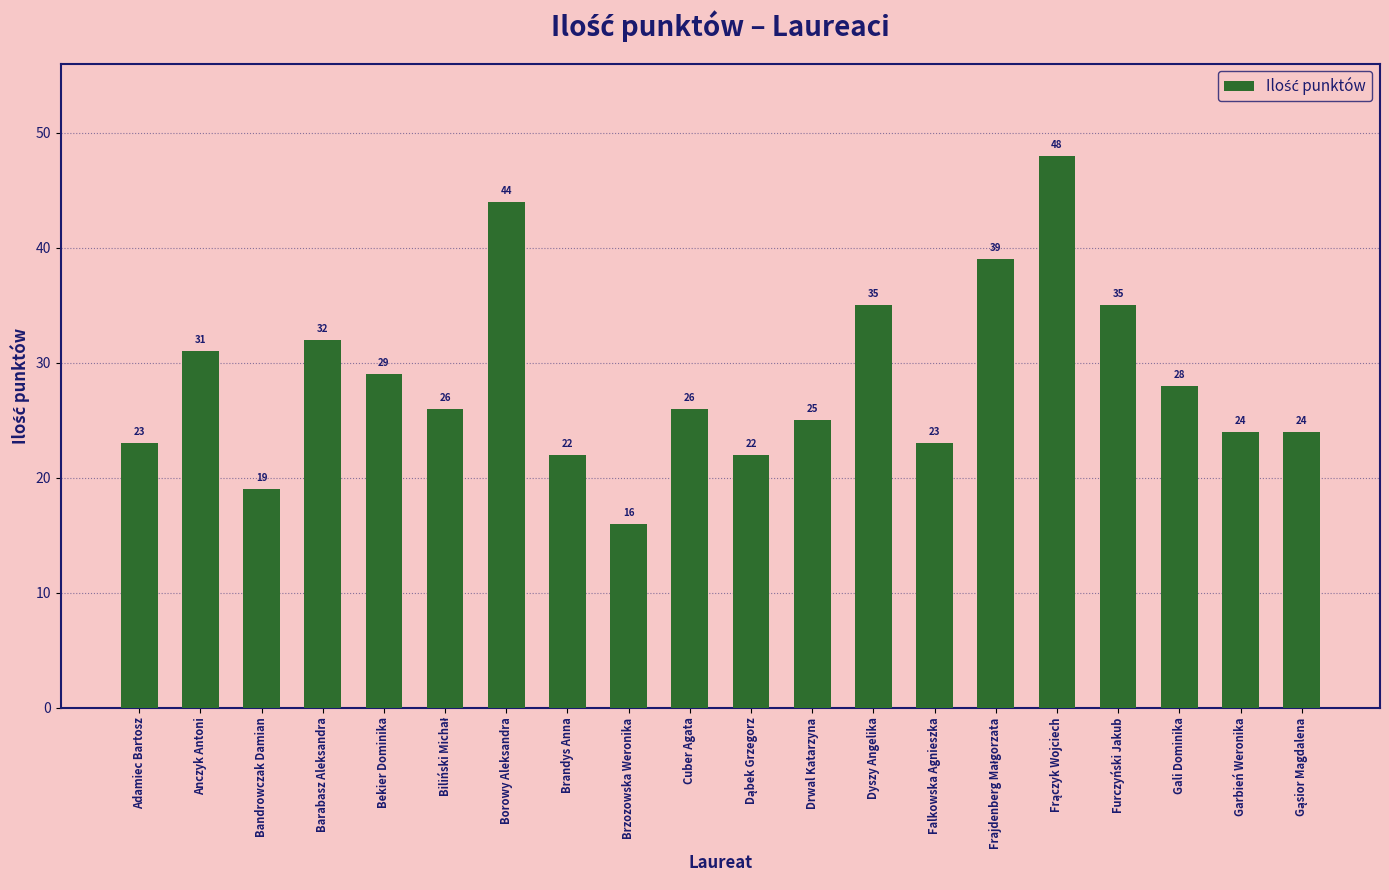

Reading left to right, what are all the values shown in this chart?

23	31	19	32	29	26	44	22	16	26	22	25	35	23	39	48	35	28	24	24